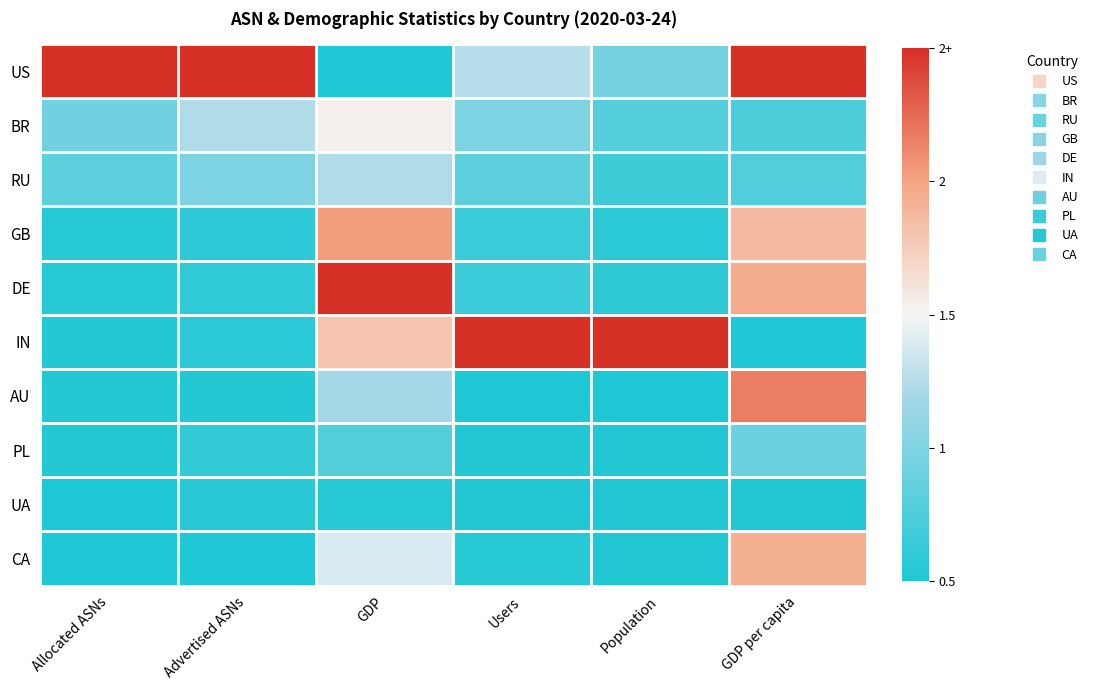

How many series are shown in this chart?

10